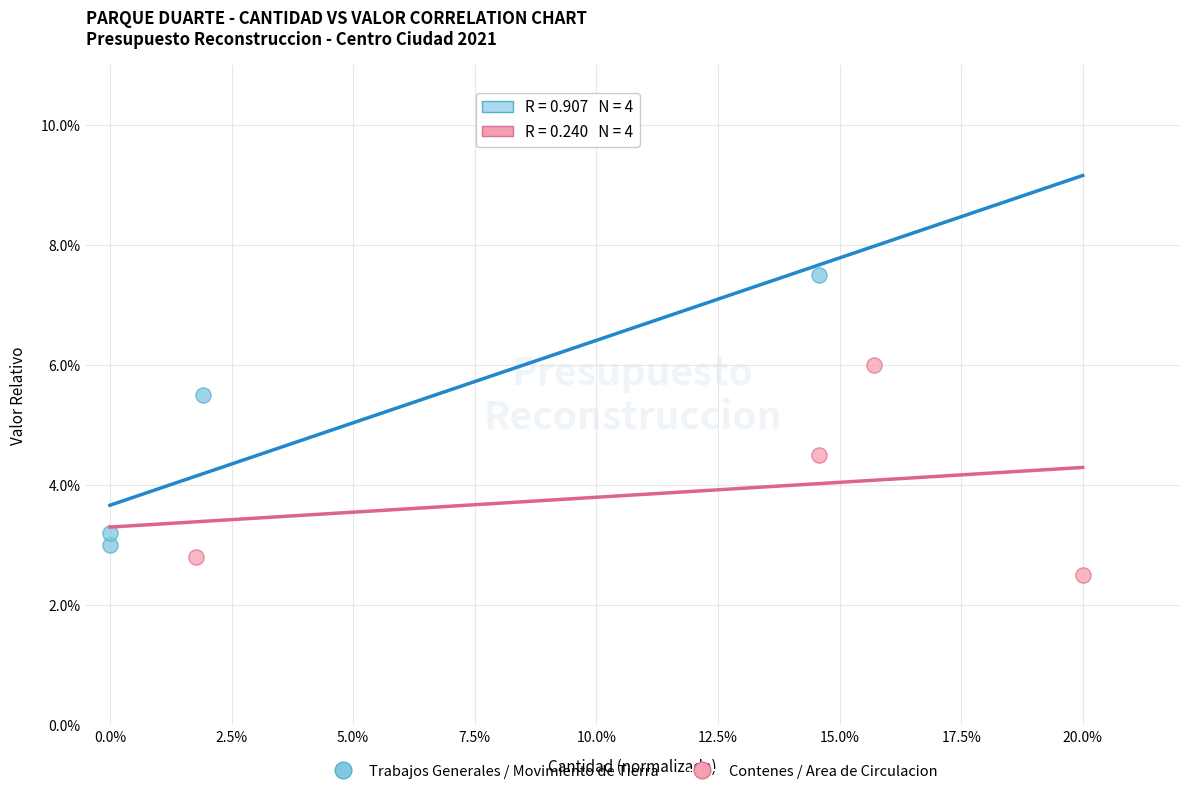

Which series has the largest Y range (max minus min)?

Trabajos Generales / Movimiento de Tierra